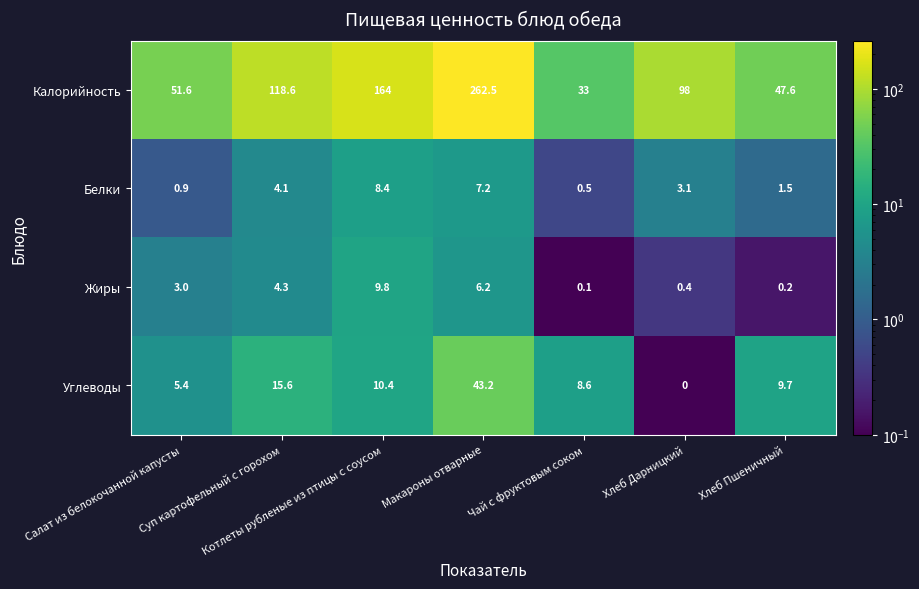

Which label corresponds to the smallest value in the chart?

Хлеб Дарницкий